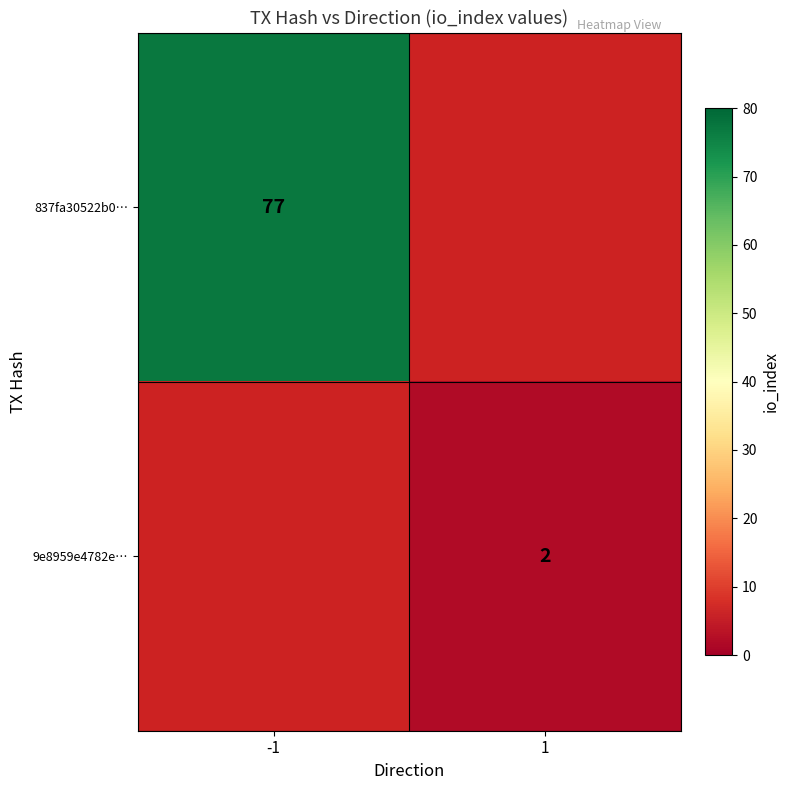

The value of 837fa30522b0… at -1 is 39. True or false?

False